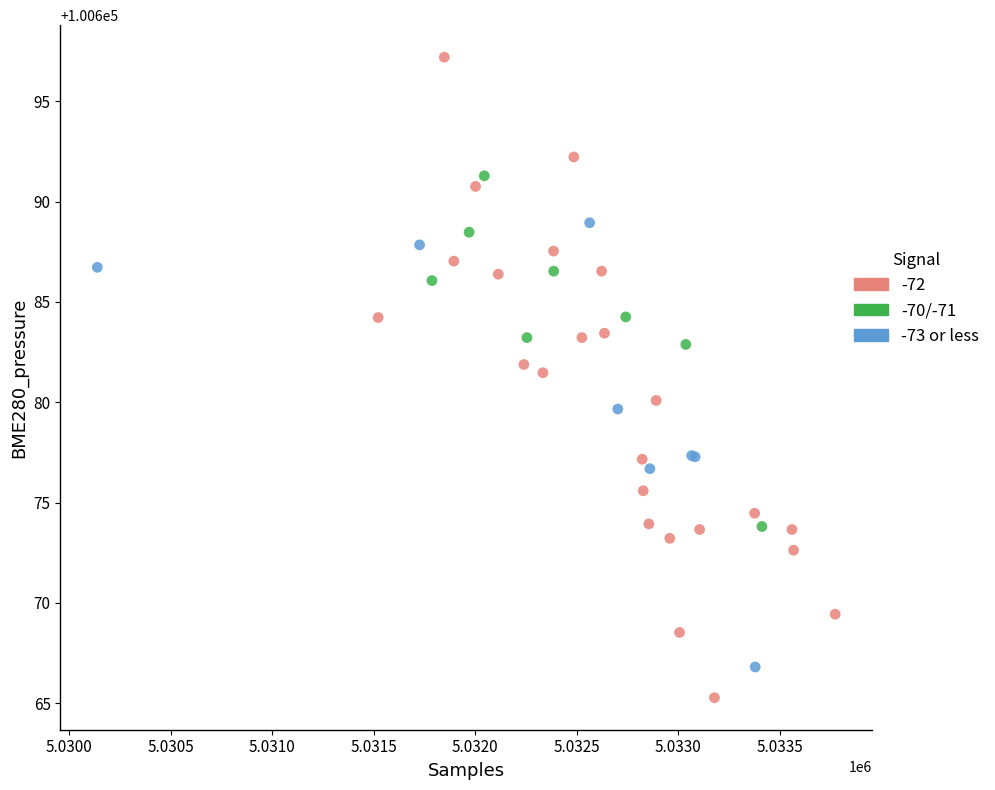

Which series contains the lowest Y value?

-72